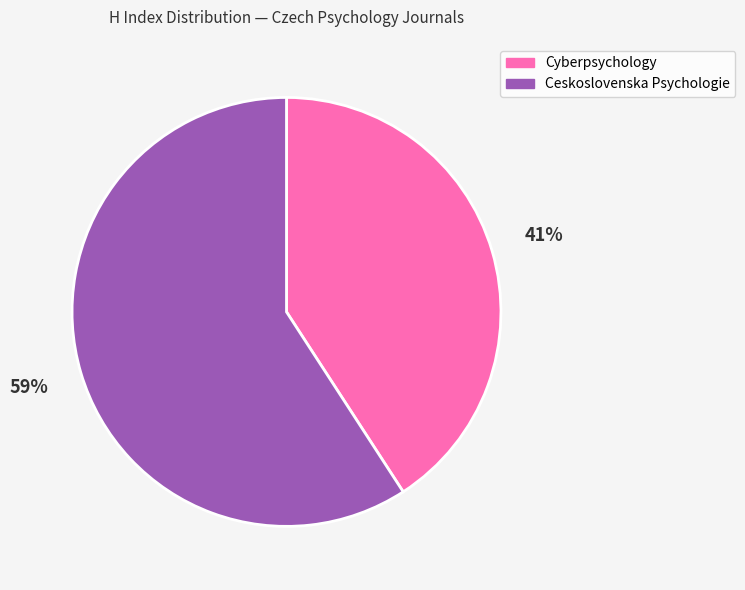

The Cyberpsychology slice represents 41% of the pie. True or false?

True